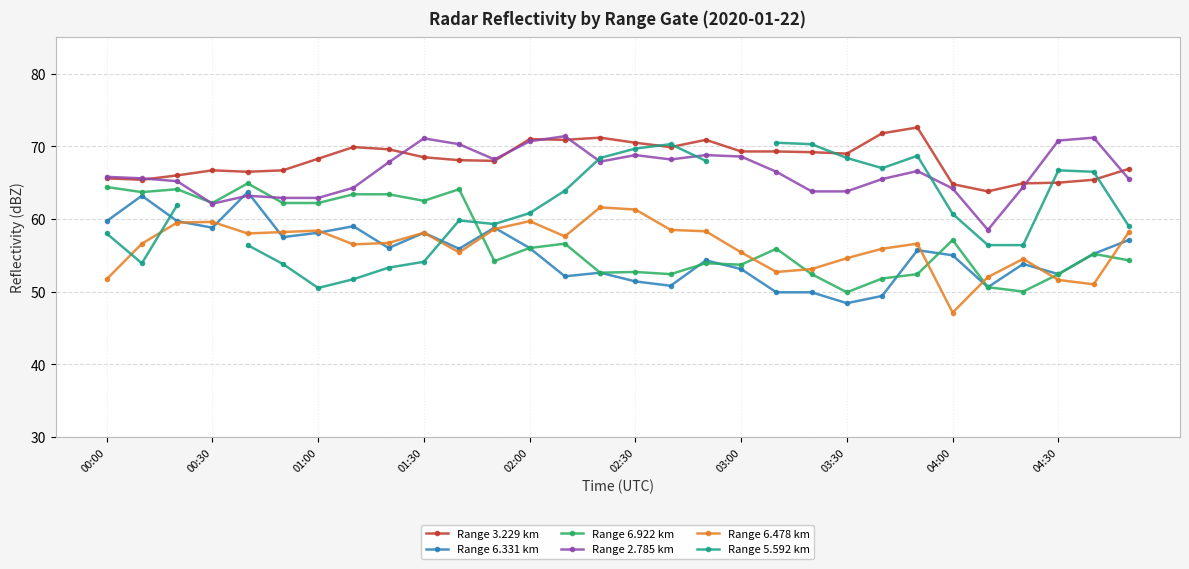

True or false: Range 6.331 km and Range 3.229 km cross at least once.

False